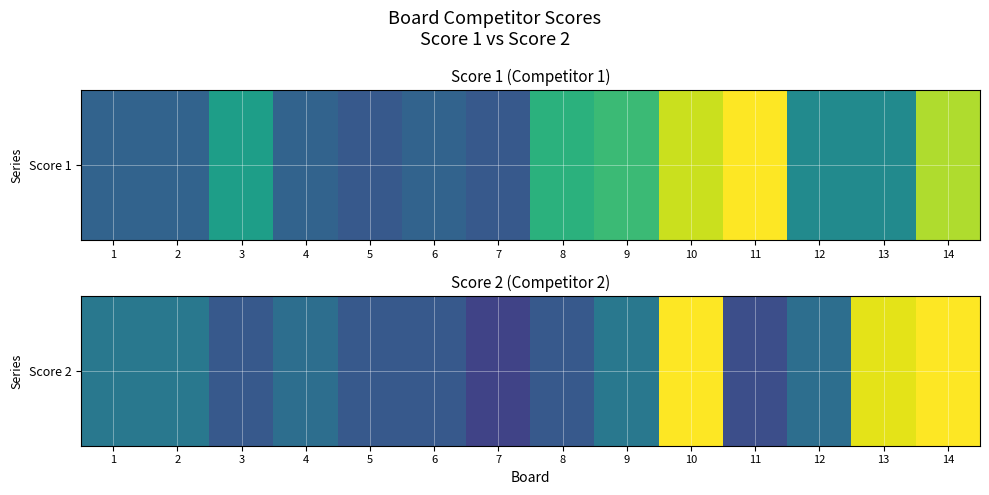

What is the difference between the second highest and second lowest values?

19